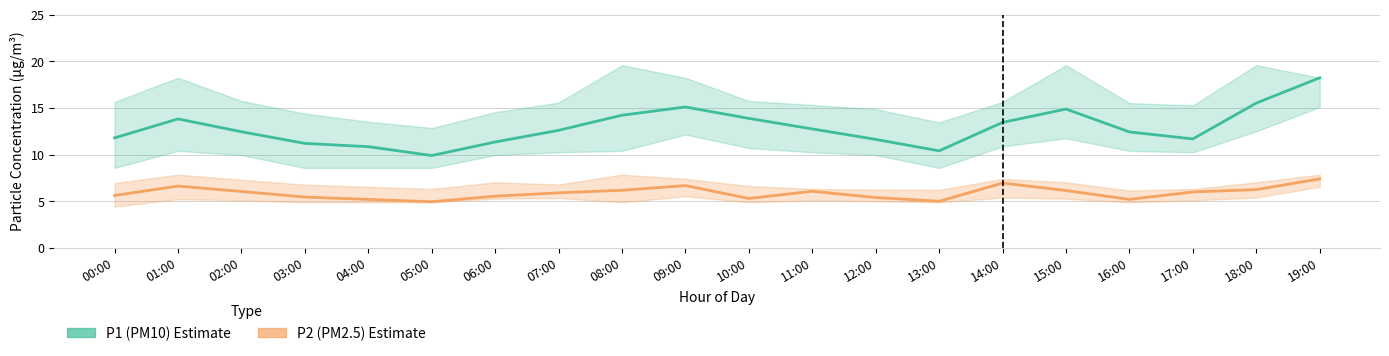

Which series has the widest spread of values?

P1 (PM10)